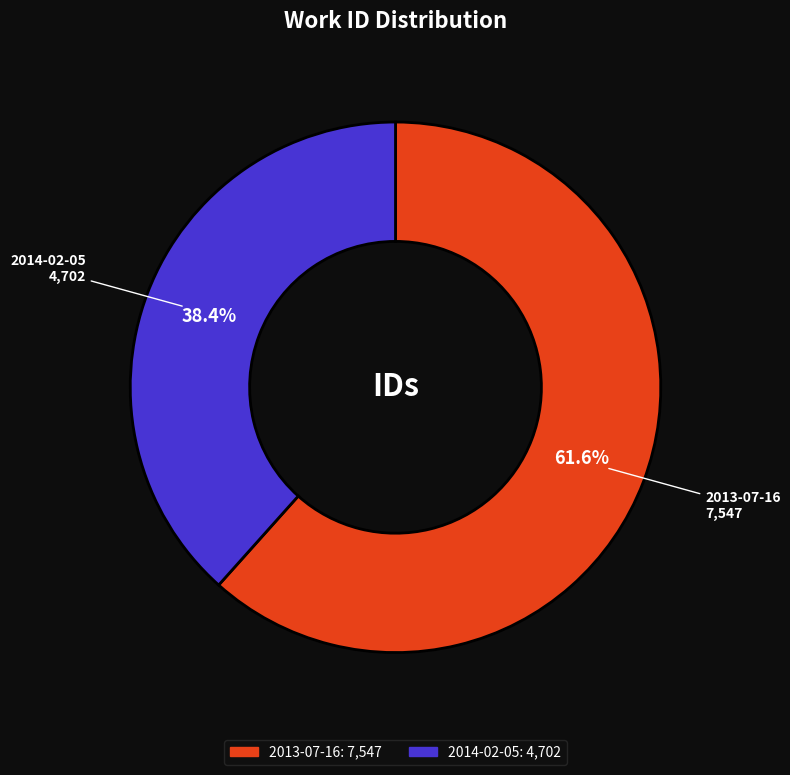

To the nearest percent, what is the combined percentage of 2013-07-16 and 2014-02-05?

100%